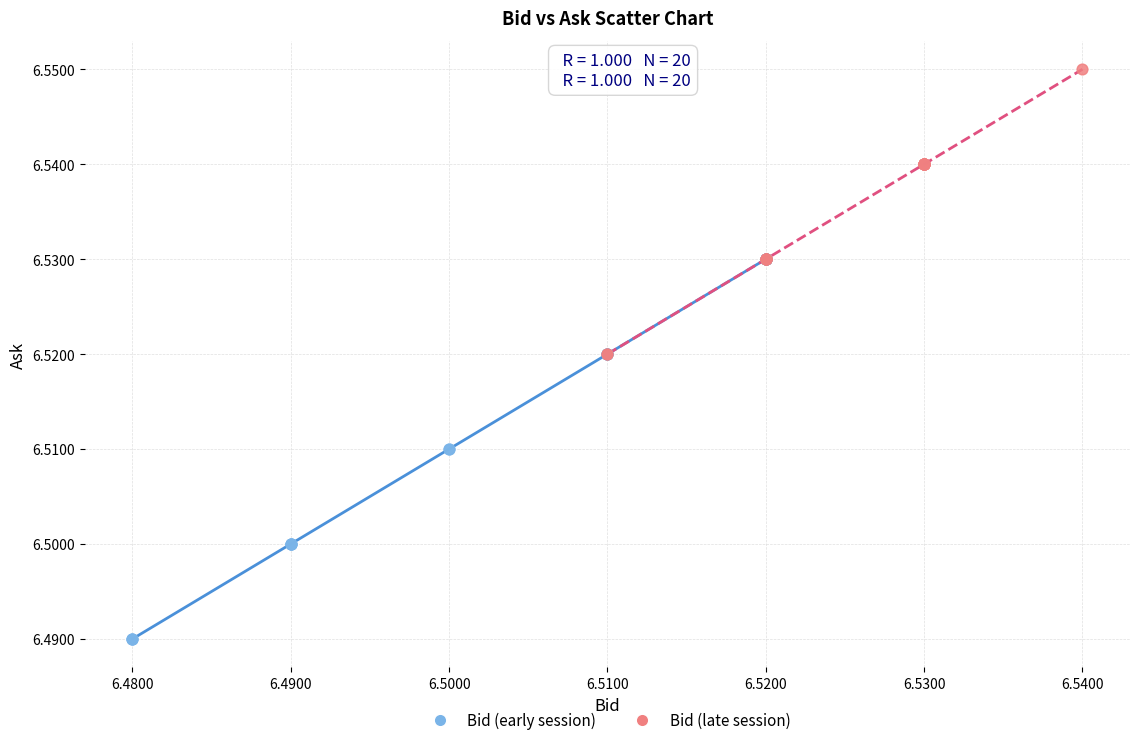

Which series reaches the maximum Y coordinate?

Bid (late session)